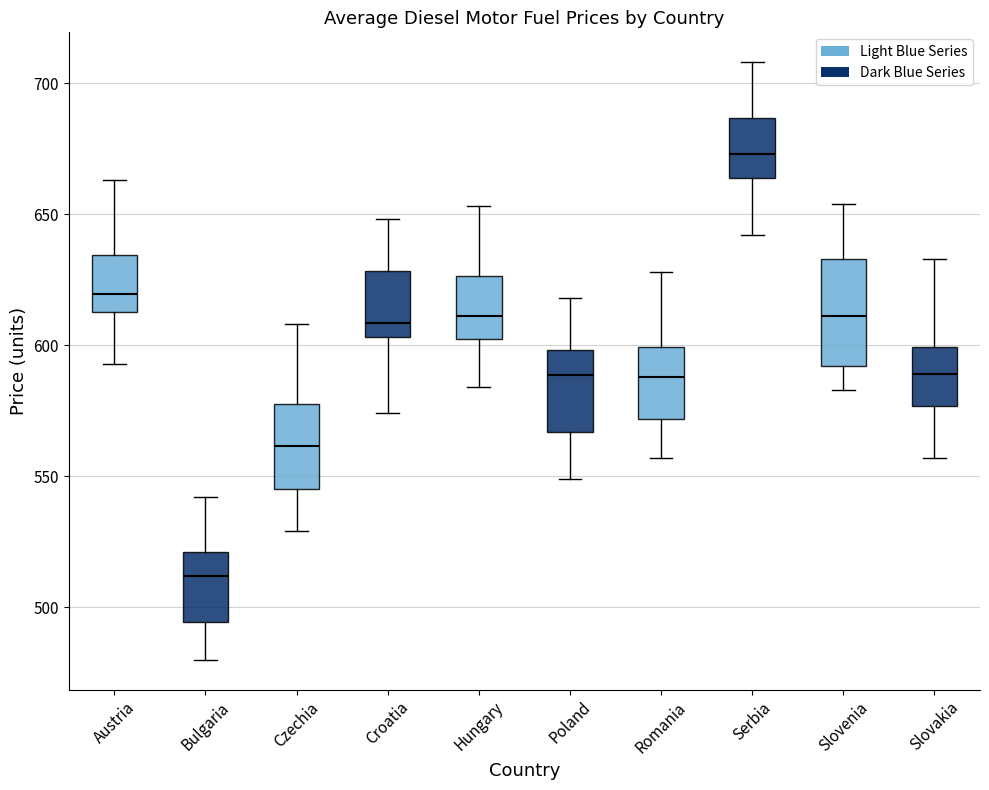

Which box's median line is the lowest?

Bulgaria